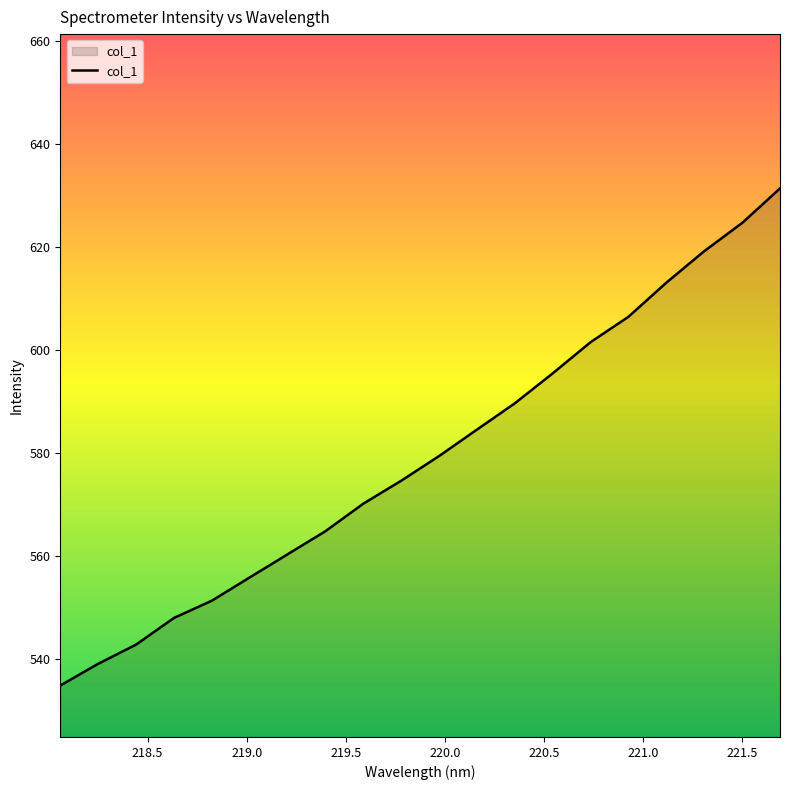

Reading left to right, transcribe all the data shown in this chart.

534.7	539.0	542.7	547.9	551.2	555.8	560.3	564.8	570.1	574.6	579.4	584.5	589.6	595.5	601.5	606.5	613.1	619.2	624.7	631.4